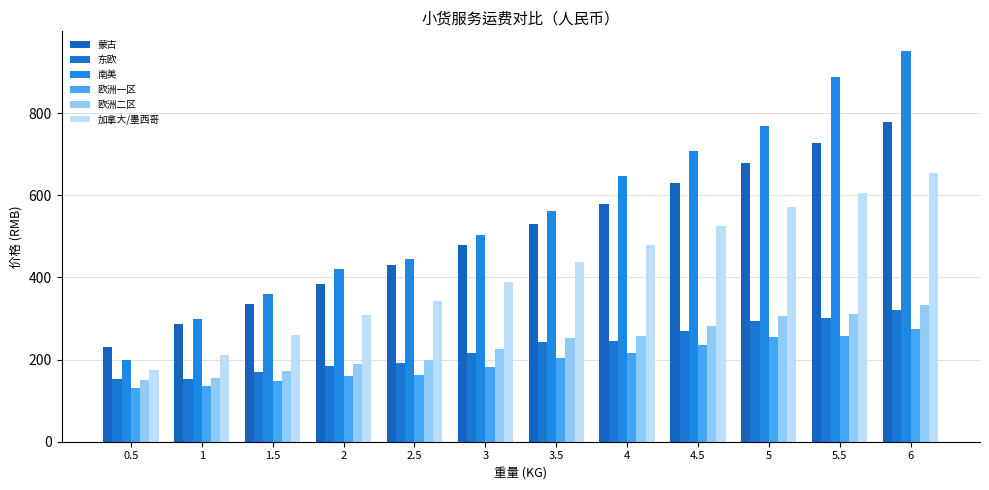

How many bars are there in total?

72